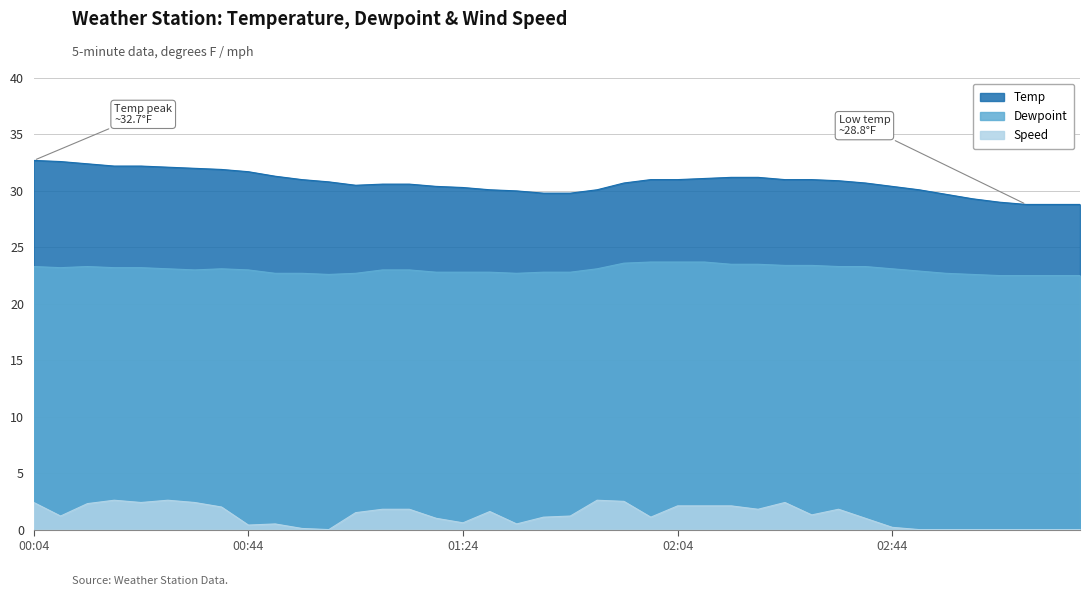

How many interior local valleys does the Temp series have?

1